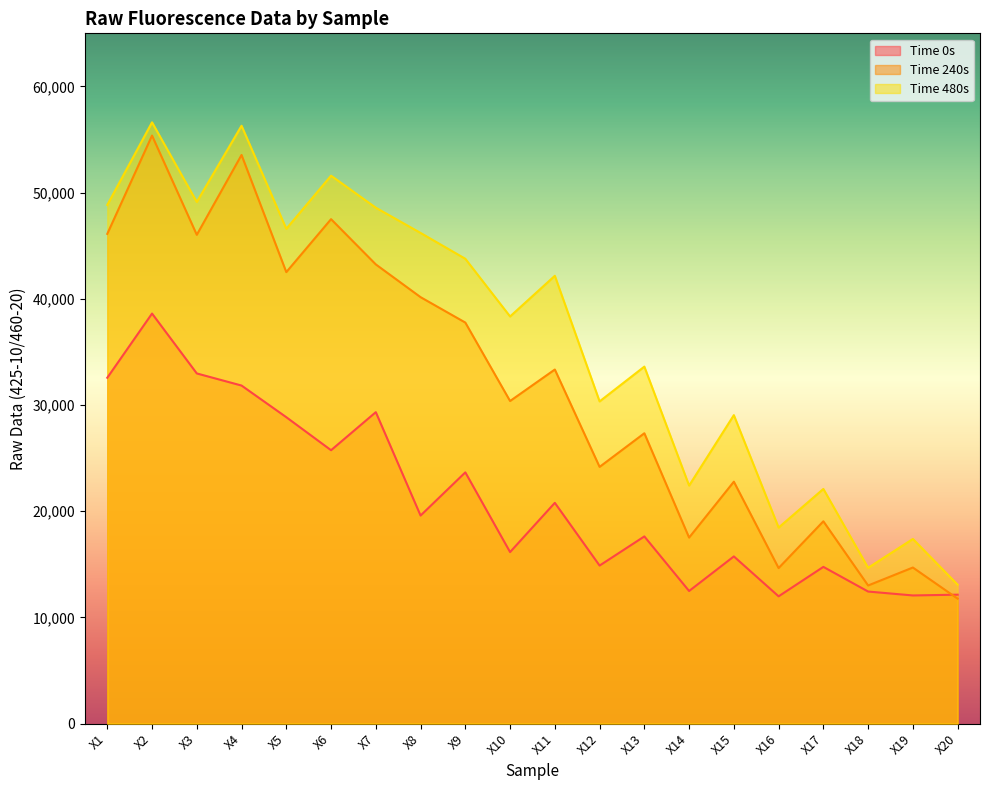

Does the chart display data point markers on the line(s)?

No